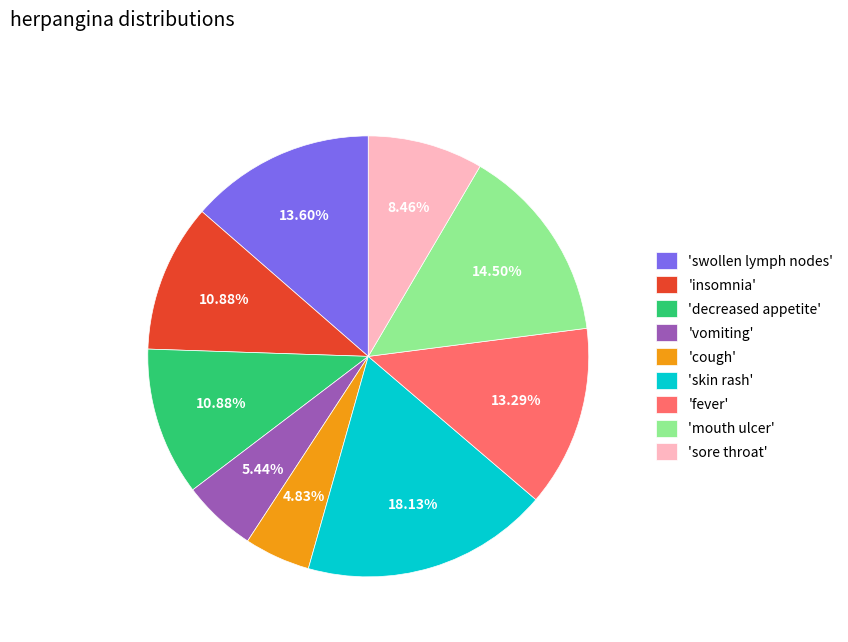

Between 'vomiting' and 'cough', which is larger?

'vomiting'